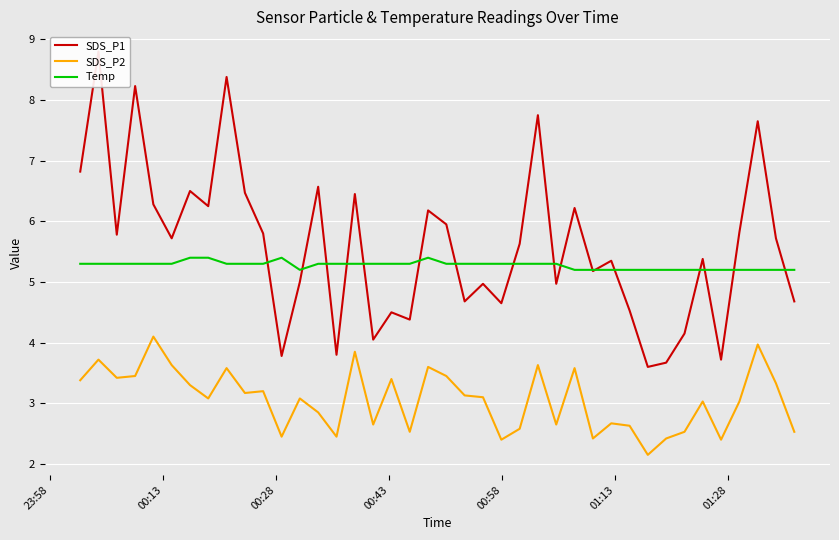

True or false: SDS_P2 and Temp cross at least once.

False